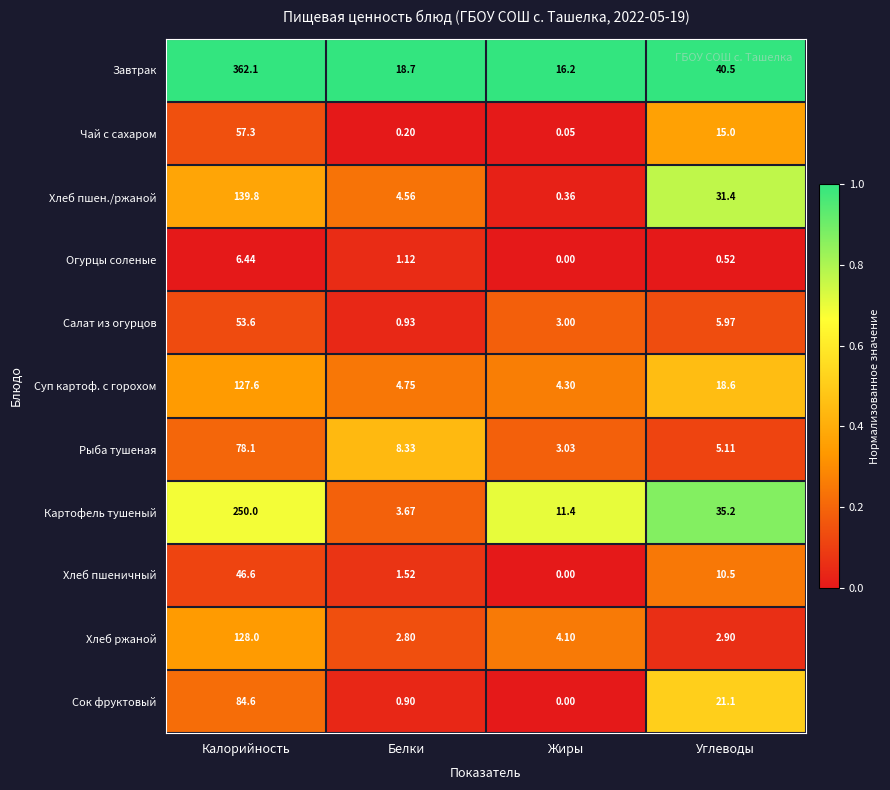

Between Белки and Жиры, which series saw the biggest shift?

Картофель тушеный